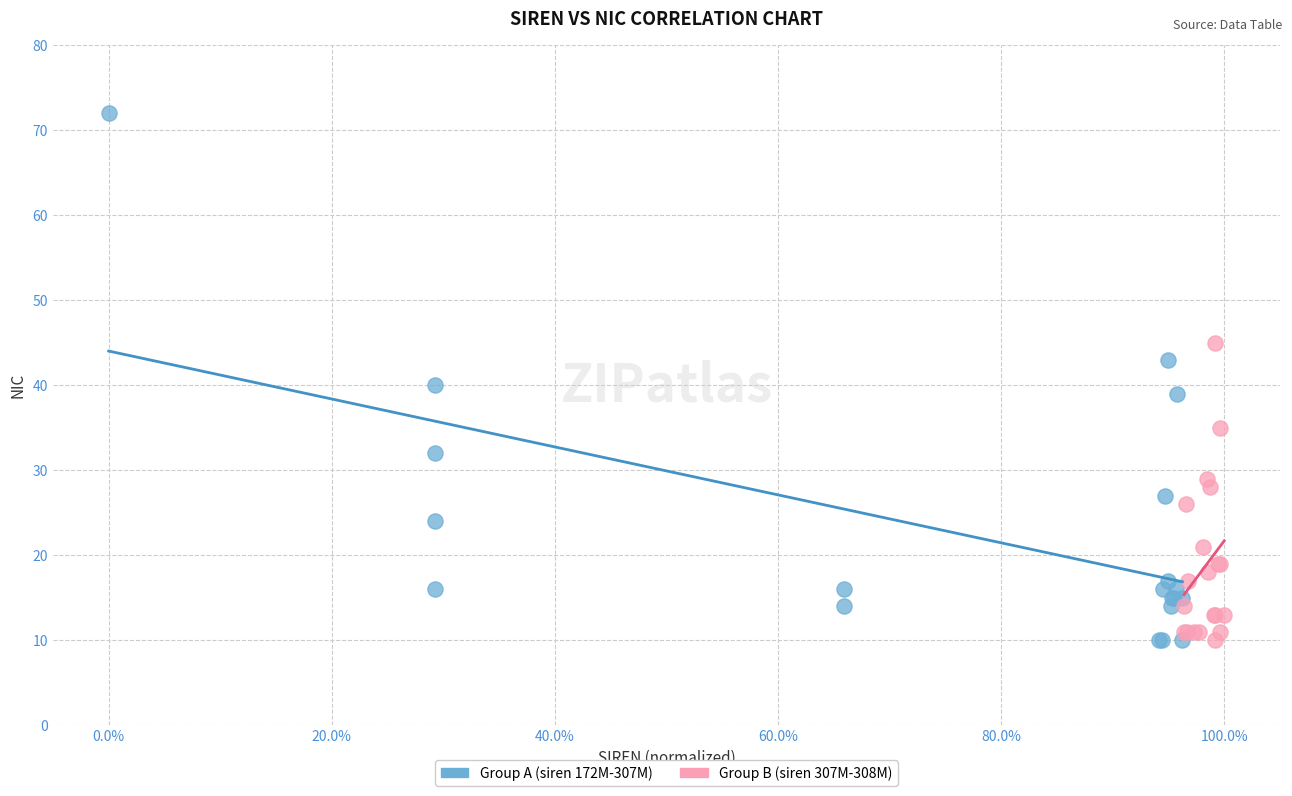

Which series reaches the maximum Y coordinate?

Group A (siren 172M-307M)